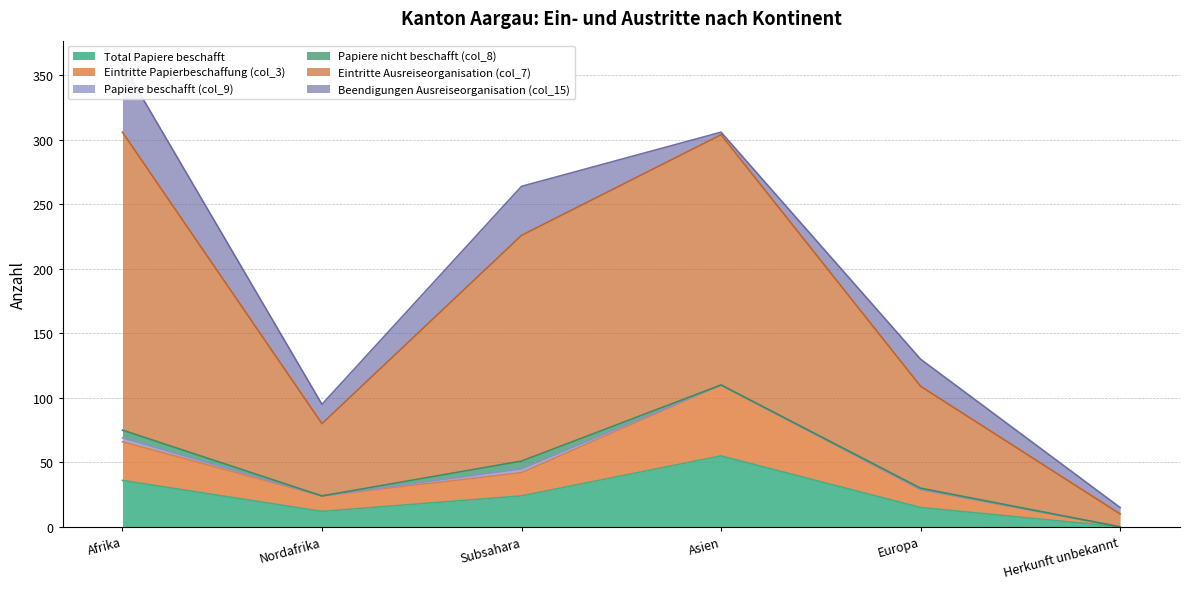

At which label does Eintritte Papierbeschaffung (col_3) reach its minimum?

Herkunft unbekannt